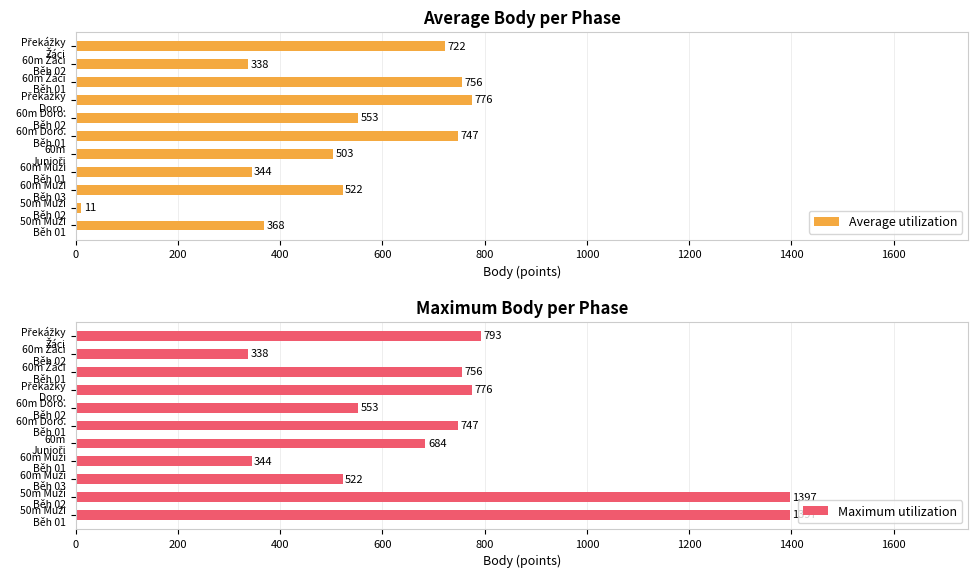

How many bars are there in total?

22